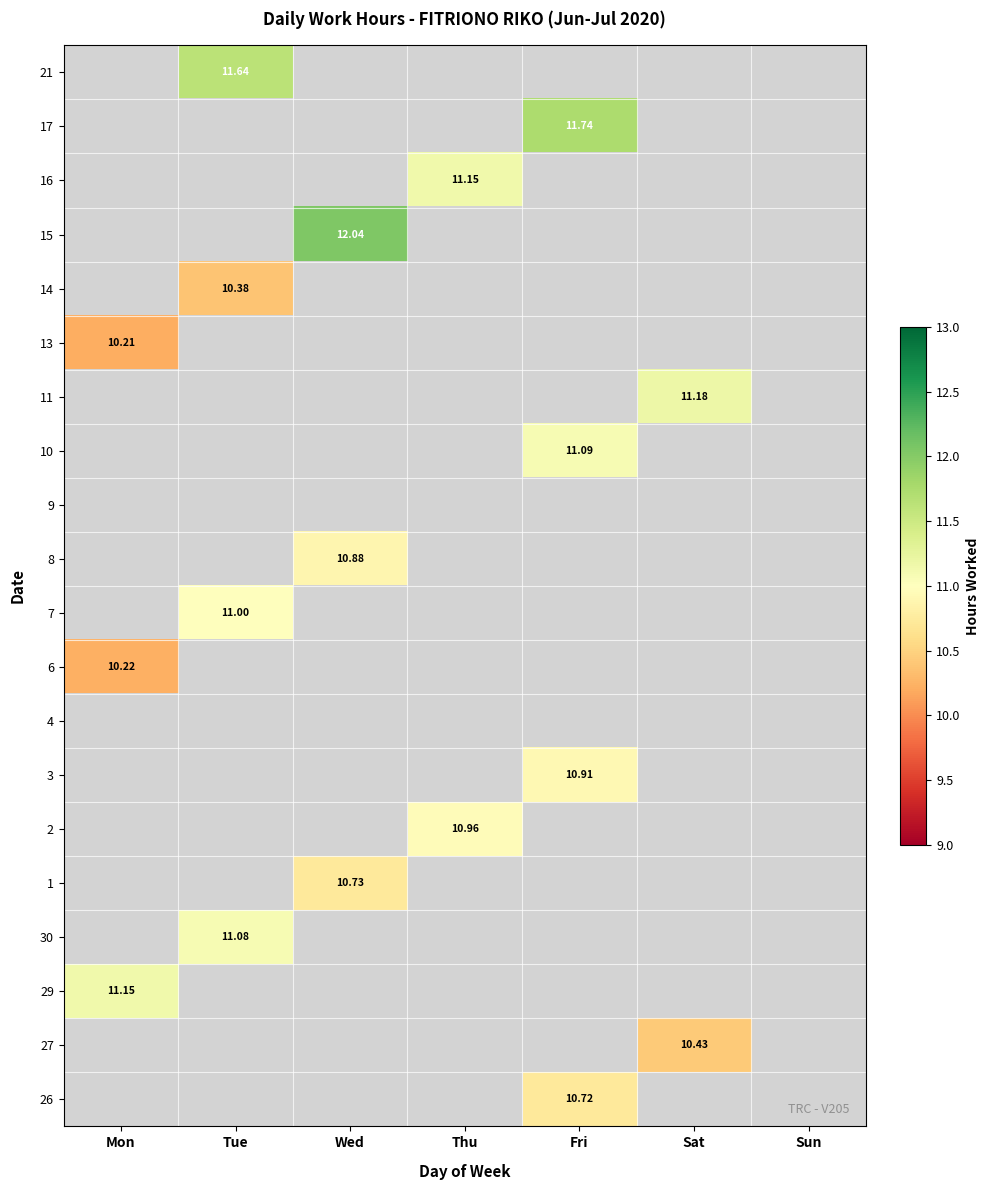

Rank the categories by 1 value from lowest to highest.

Mon, Tue, Thu, Fri, Sat, Sun, Wed